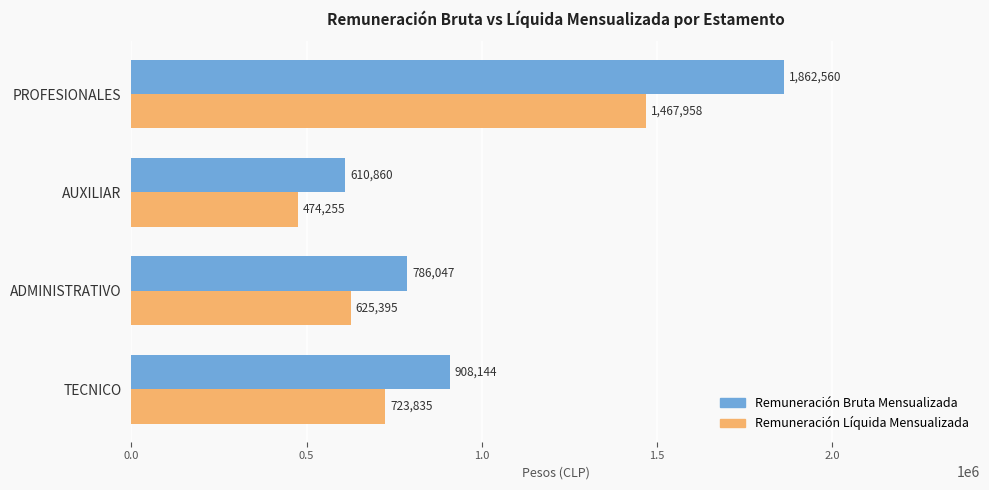

What is the maximum value for Remuneración Líquida Mensualizada?

1467958